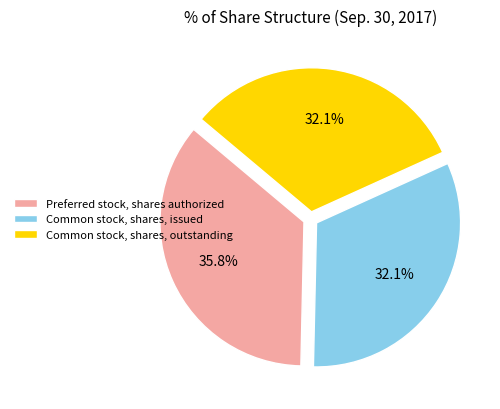

To the nearest percent, what is the combined percentage of Preferred stock, shares authorized and Common stock, shares, outstanding?

68%